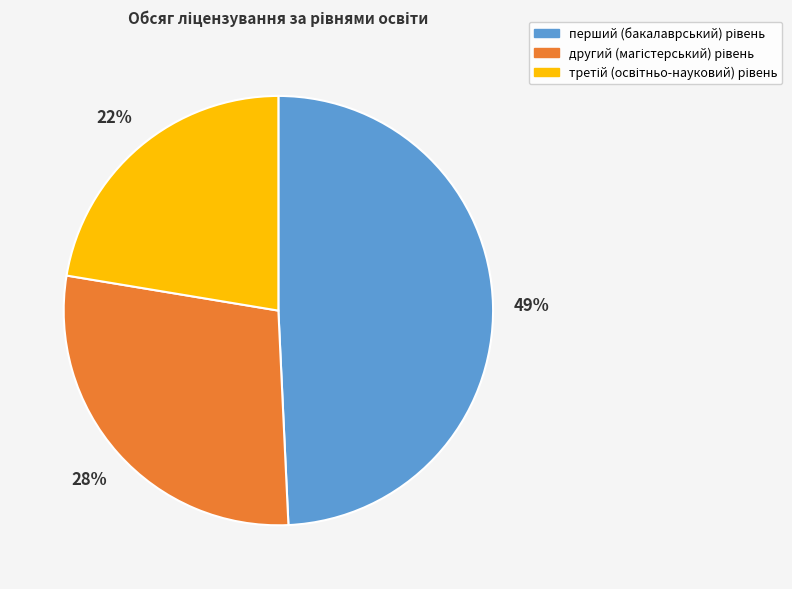

To the nearest percent, what is the average slice percentage?

33%